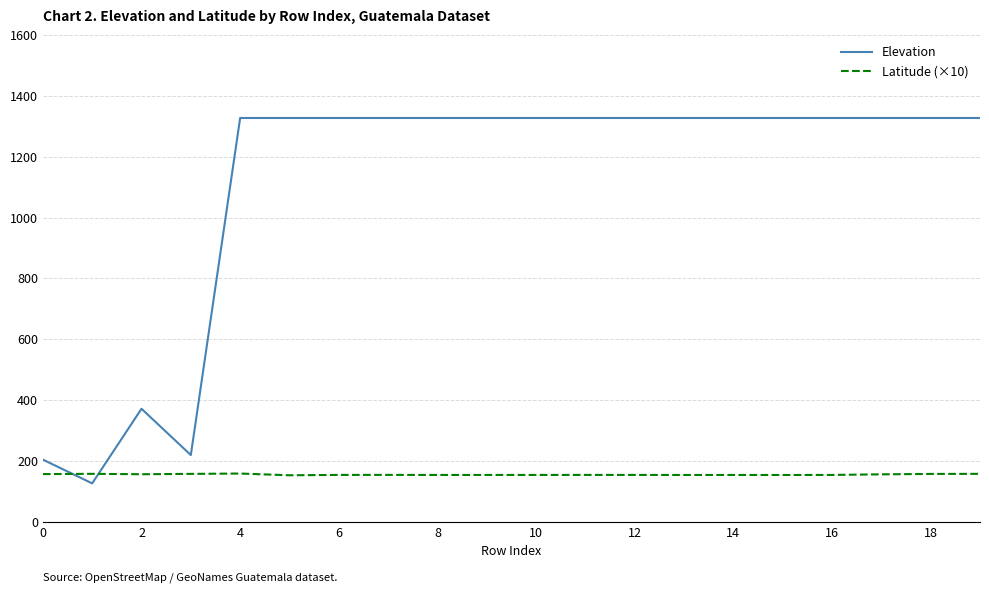

Which series has the widest spread of values?

Elevation